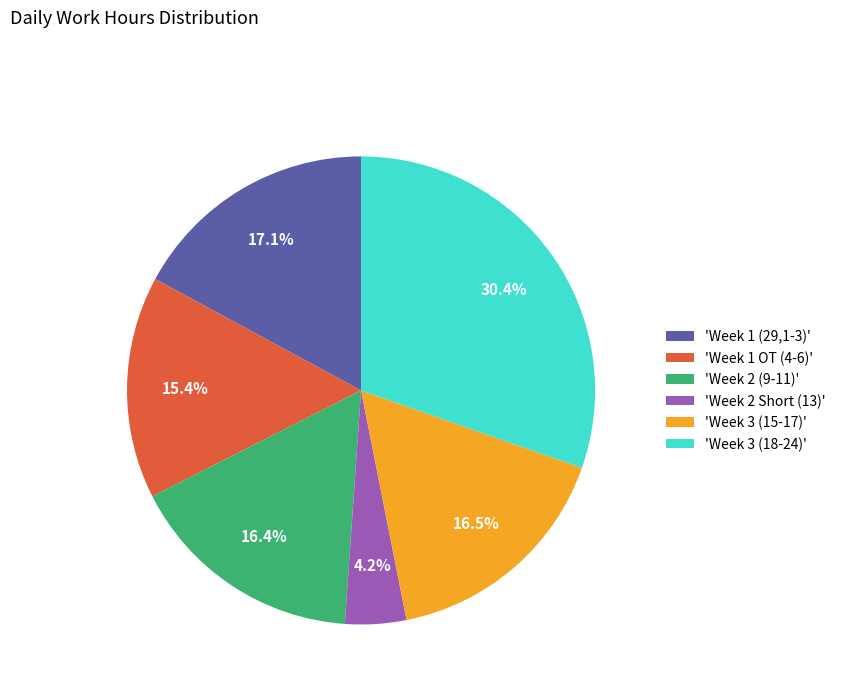

What portion of the pie excludes 'Week 3 (15-17)'?

83.5%